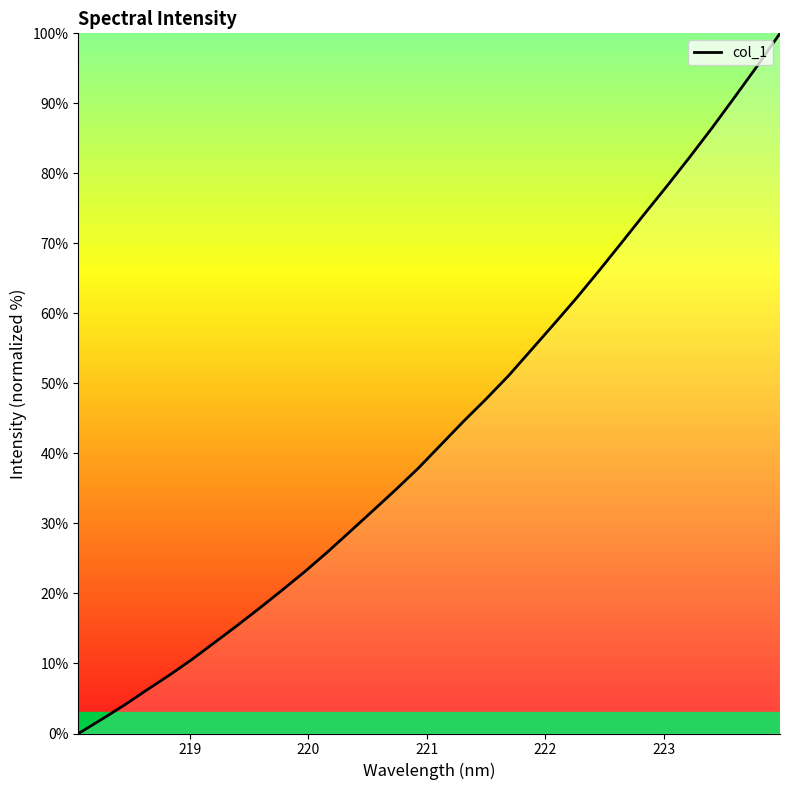

What is the difference between the maximum and minimum values?

100.0